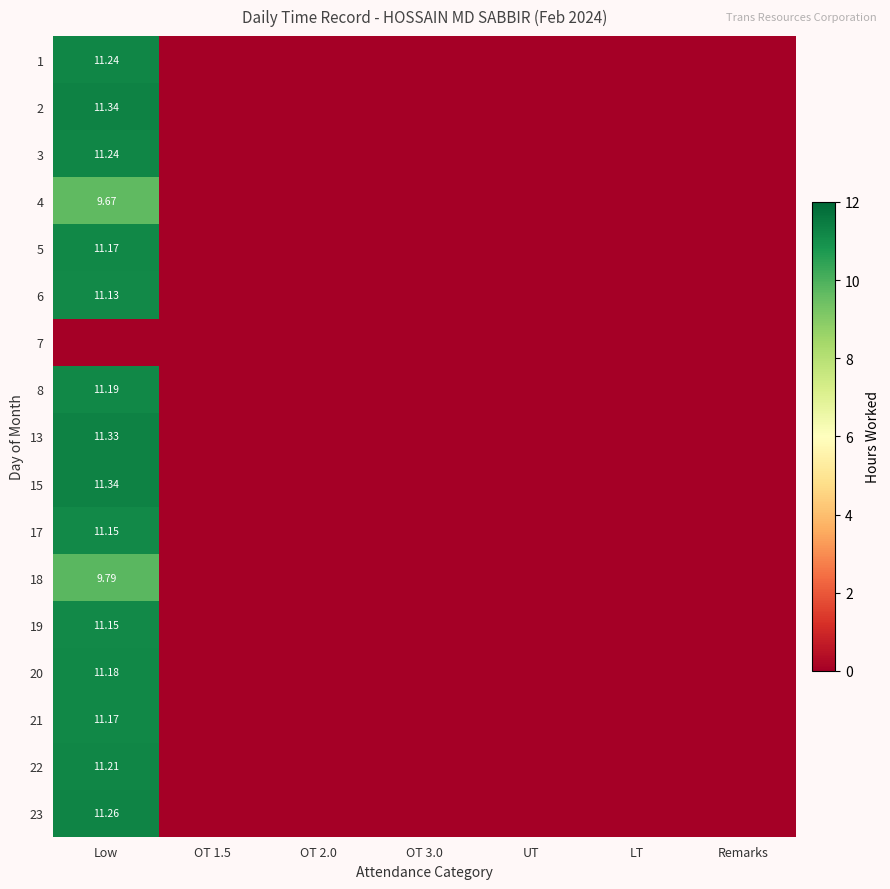

How many data points in 5 are above 0?

1